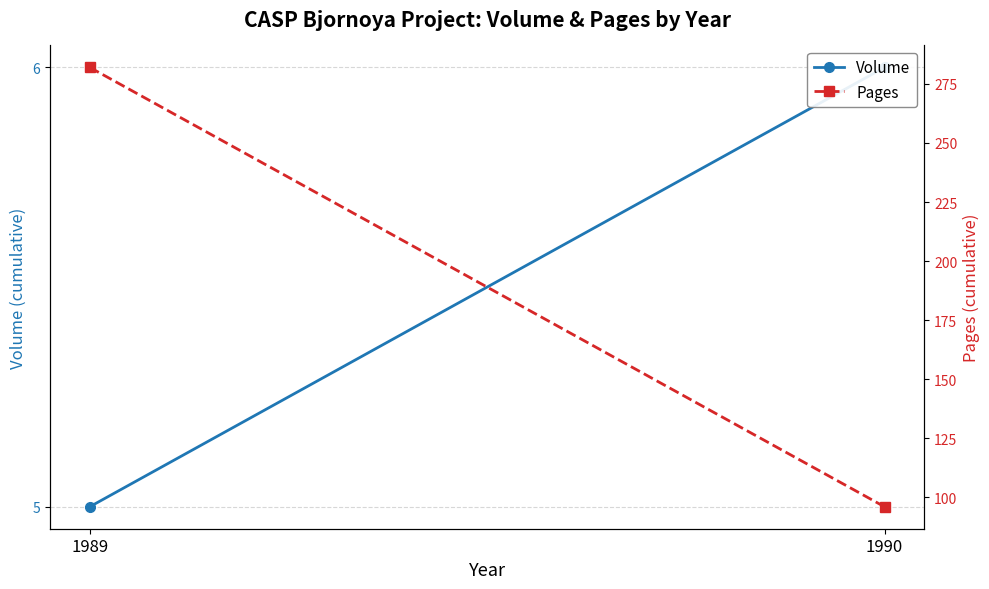

Reading left to right, transcribe all the data shown in this chart.

Volume: 1989=5	1990=6
Pages: 1989=282	1990=96